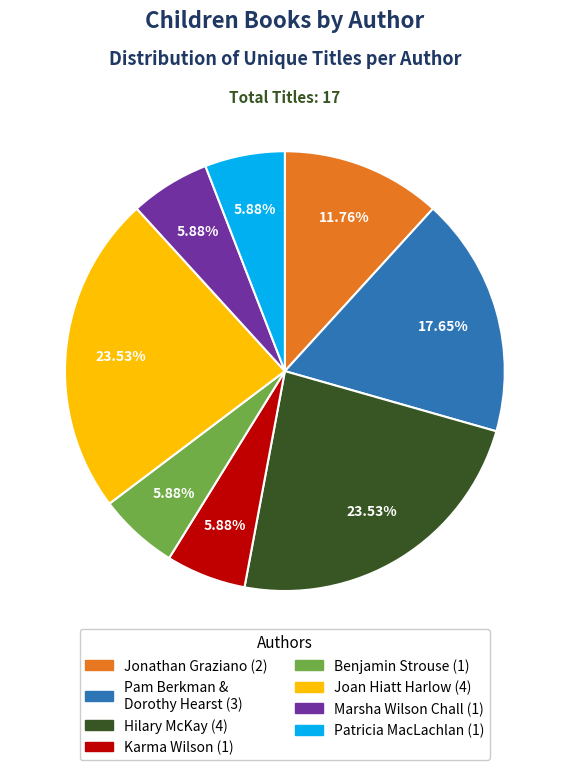

How many slices are in this pie chart?

8